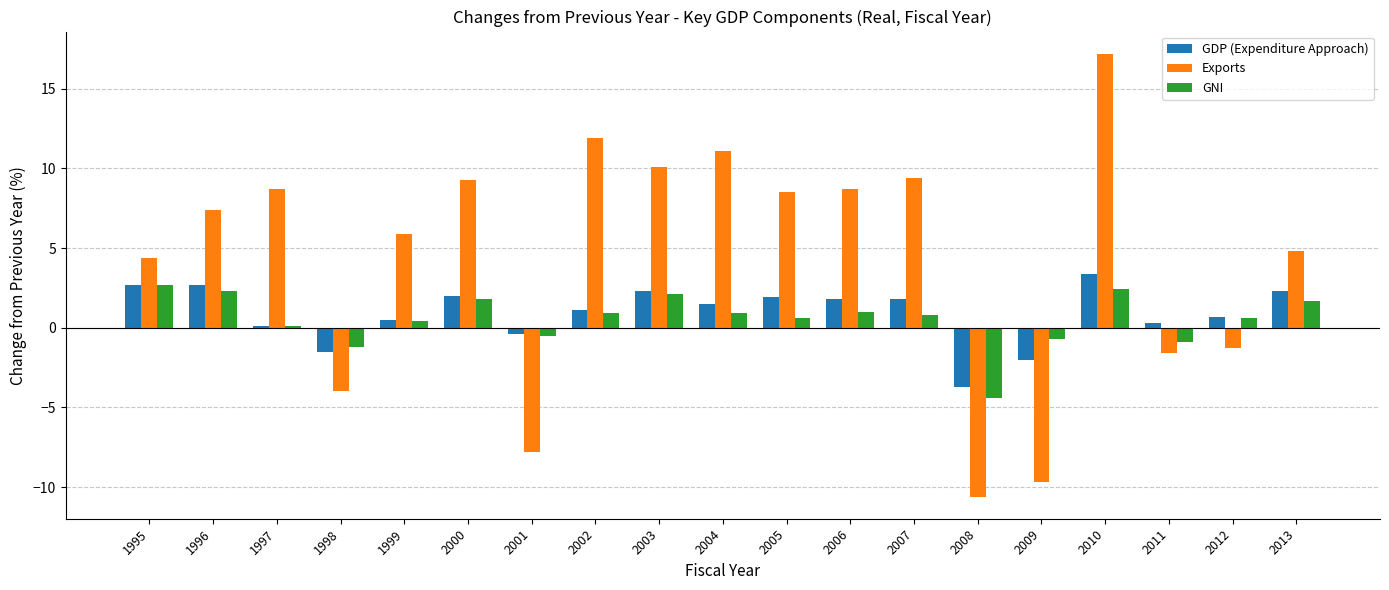

What is the maximum value for GDP (Expenditure Approach)?

3.4